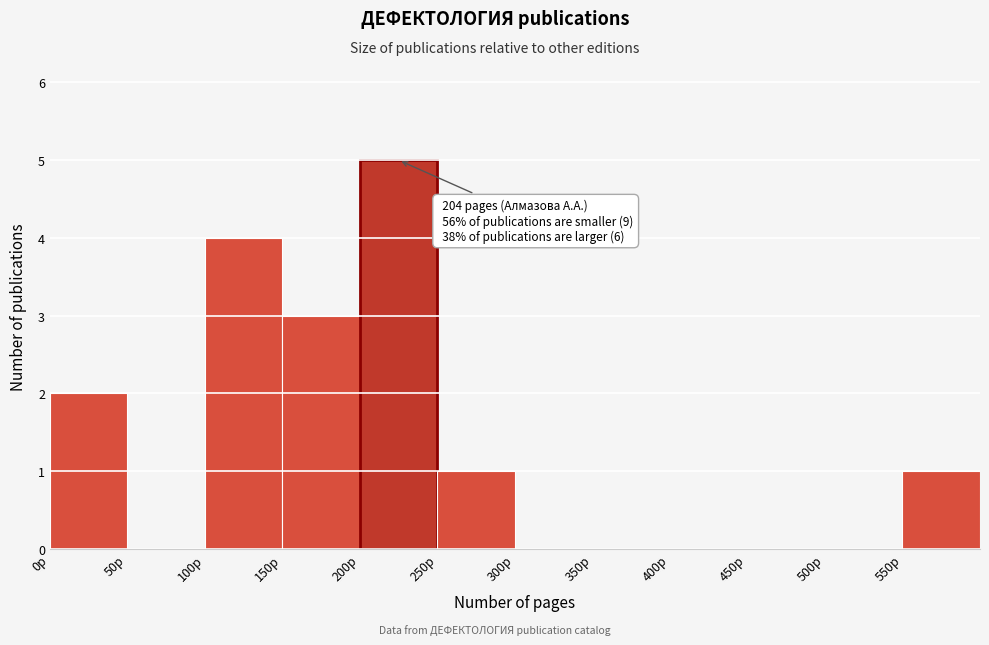

Over which range of the x-axis is the bar tallest?

200 to 250